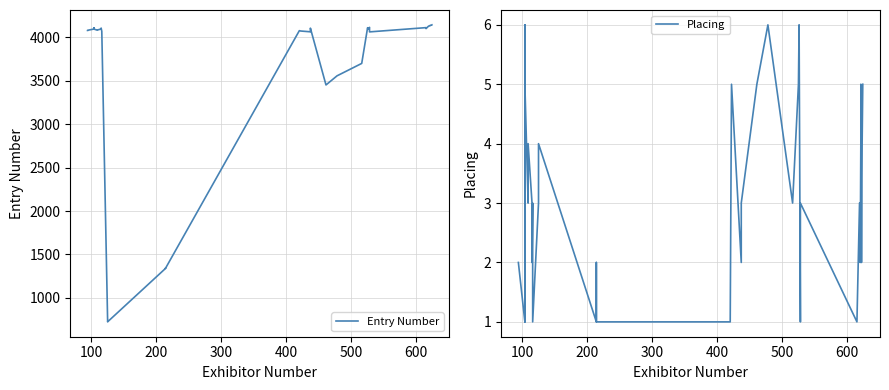

What is the difference between the maximum and minimum values in the Placing series?

5